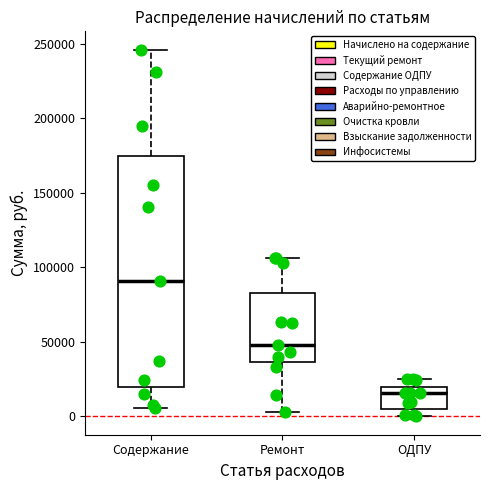

Where does the upper whisker of the box for Содержание end on the y-axis? The values are not printed on the chart, so give them approximately, as read against the axis.

245000